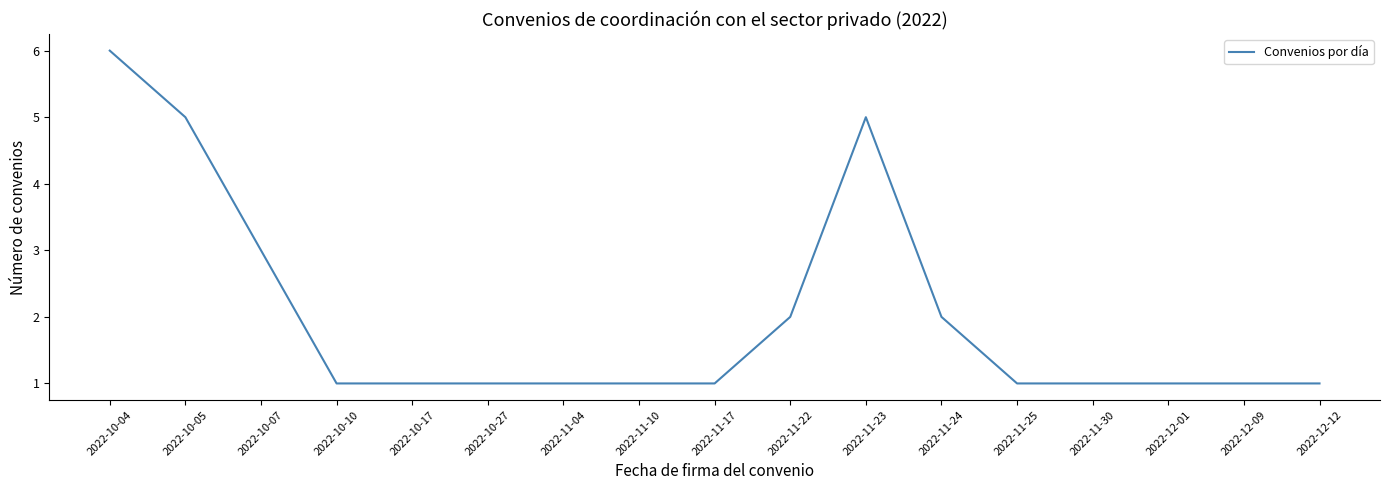

Reading left to right, transcribe all the data shown in this chart.

2022-10-04=6	2022-10-05=5	2022-10-07=3	2022-10-10=1	2022-10-17=1	2022-10-27=1	2022-11-04=1	2022-11-10=1	2022-11-17=1	2022-11-22=2	2022-11-23=5	2022-11-24=2	2022-11-25=1	2022-11-30=1	2022-12-01=1	2022-12-09=1	2022-12-12=1